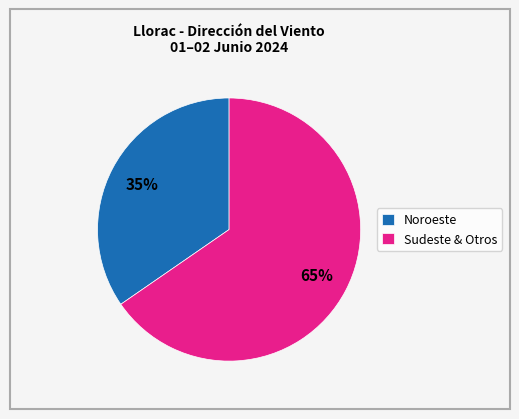

Between Noroeste and Sudeste & Otros, which is larger?

Sudeste & Otros